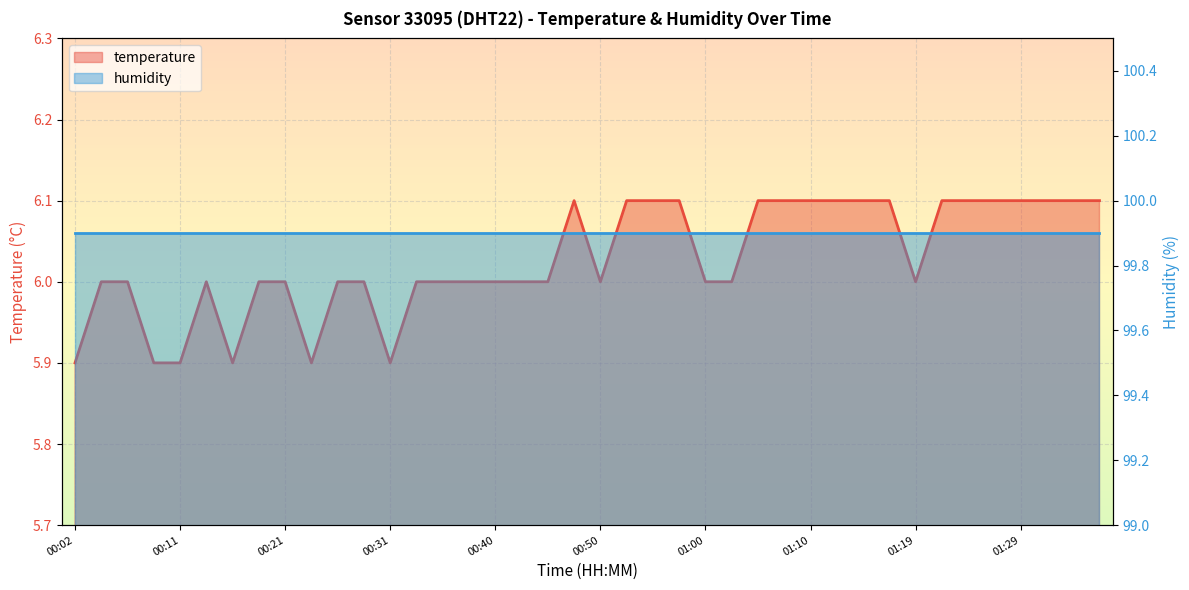

How many points are lower than both their immediate neighbors (excluding endpoints)?

5